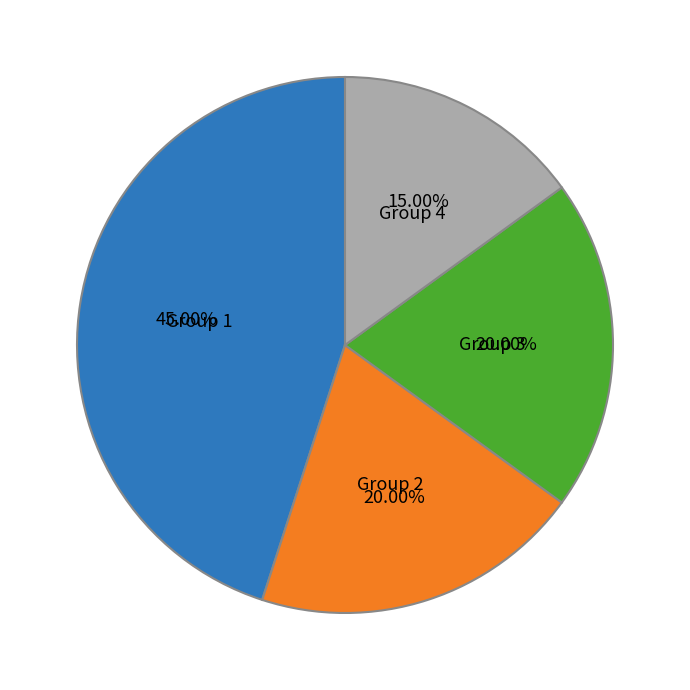

Does any single category account for the majority?

No